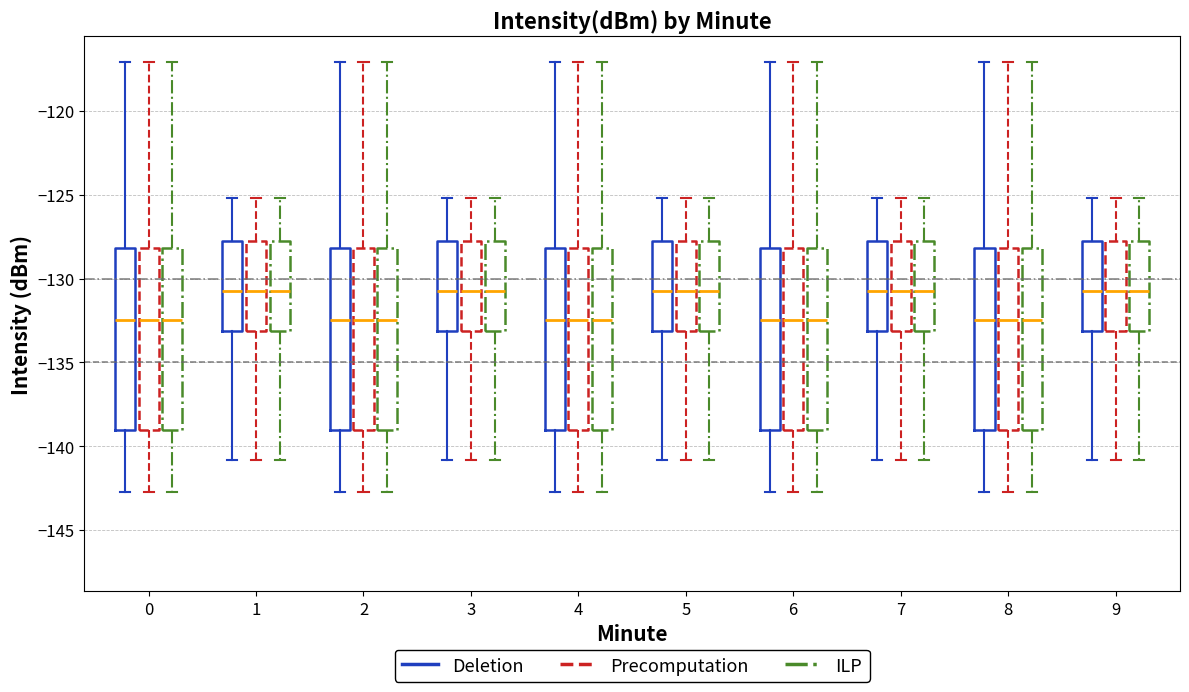

Reading left to right, transcribe this box plot: for each box, give where its median line is, the range the box spans, and where its two whiskers end, as read against the y-axis. The values are not printed on the chart, so give them approximately, as read against the axis.

0 (Deletion): median -132.5, box -139.0 to -128.0, whiskers -142.5 to -117.0
0 (Precomputation): median -132.5, box -139.0 to -128.0, whiskers -142.5 to -117.0
0 (ILP): median -132.5, box -139.0 to -128.0, whiskers -142.5 to -117.0
1 (Deletion): median -131.0, box -133.0 to -128.0, whiskers -141.0 to -125.0
1 (Precomputation): median -131.0, box -133.0 to -128.0, whiskers -141.0 to -125.0
1 (ILP): median -131.0, box -133.0 to -128.0, whiskers -141.0 to -125.0
2 (Deletion): median -132.5, box -139.0 to -128.0, whiskers -142.5 to -117.0
2 (Precomputation): median -132.5, box -139.0 to -128.0, whiskers -142.5 to -117.0
2 (ILP): median -132.5, box -139.0 to -128.0, whiskers -142.5 to -117.0
3 (Deletion): median -131.0, box -133.0 to -128.0, whiskers -141.0 to -125.0
3 (Precomputation): median -131.0, box -133.0 to -128.0, whiskers -141.0 to -125.0
3 (ILP): median -131.0, box -133.0 to -128.0, whiskers -141.0 to -125.0
4 (Deletion): median -132.5, box -139.0 to -128.0, whiskers -142.5 to -117.0
4 (Precomputation): median -132.5, box -139.0 to -128.0, whiskers -142.5 to -117.0
4 (ILP): median -132.5, box -139.0 to -128.0, whiskers -142.5 to -117.0
5 (Deletion): median -131.0, box -133.0 to -128.0, whiskers -141.0 to -125.0
5 (Precomputation): median -131.0, box -133.0 to -128.0, whiskers -141.0 to -125.0
5 (ILP): median -131.0, box -133.0 to -128.0, whiskers -141.0 to -125.0
6 (Deletion): median -132.5, box -139.0 to -128.0, whiskers -142.5 to -117.0
6 (Precomputation): median -132.5, box -139.0 to -128.0, whiskers -142.5 to -117.0
6 (ILP): median -132.5, box -139.0 to -128.0, whiskers -142.5 to -117.0
7 (Deletion): median -131.0, box -133.0 to -128.0, whiskers -141.0 to -125.0
7 (Precomputation): median -131.0, box -133.0 to -128.0, whiskers -141.0 to -125.0
7 (ILP): median -131.0, box -133.0 to -128.0, whiskers -141.0 to -125.0
8 (Deletion): median -132.5, box -139.0 to -128.0, whiskers -142.5 to -117.0
8 (Precomputation): median -132.5, box -139.0 to -128.0, whiskers -142.5 to -117.0
8 (ILP): median -132.5, box -139.0 to -128.0, whiskers -142.5 to -117.0
9 (Deletion): median -131.0, box -133.0 to -128.0, whiskers -141.0 to -125.0
9 (Precomputation): median -131.0, box -133.0 to -128.0, whiskers -141.0 to -125.0
9 (ILP): median -131.0, box -133.0 to -128.0, whiskers -141.0 to -125.0